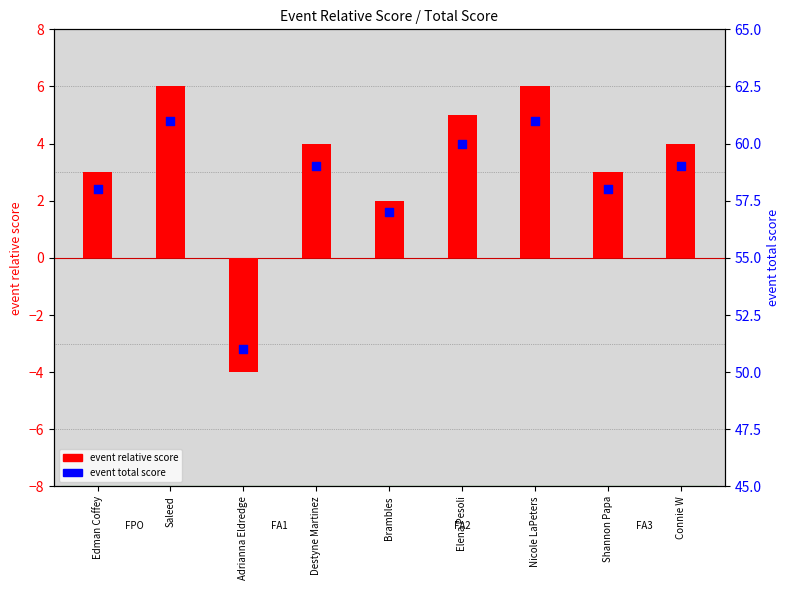

What are all the series names shown in the legend?

event relative score, event total score